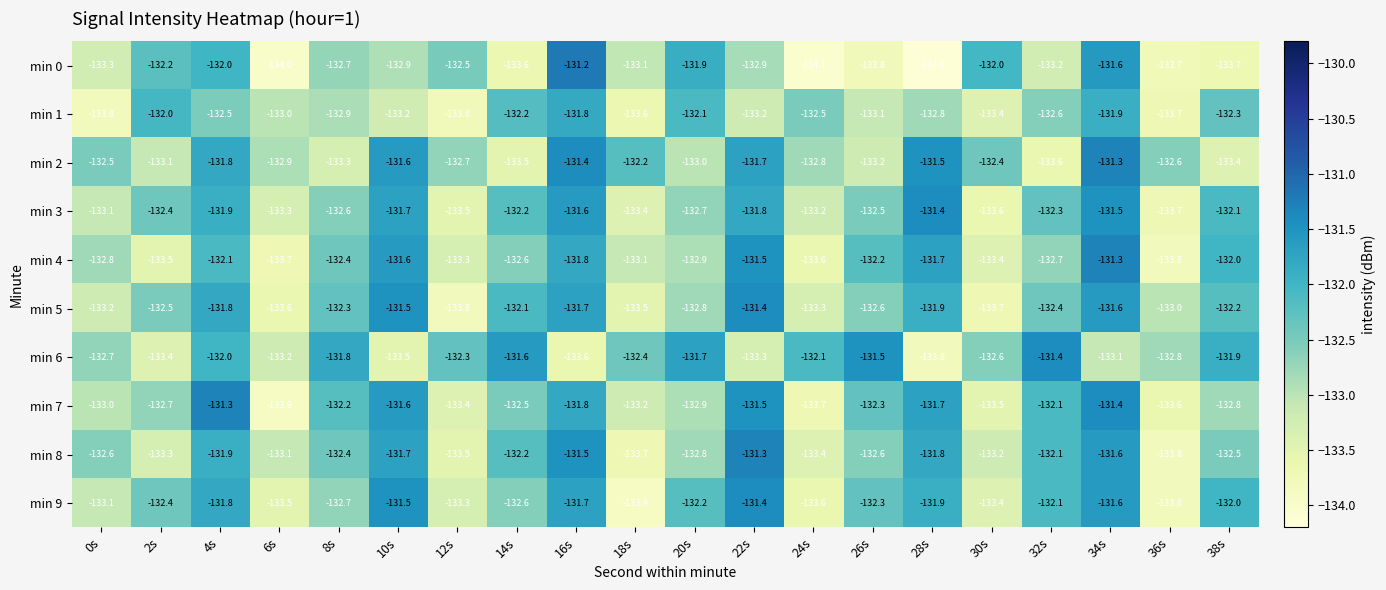

What is the difference between the highest and lowest values at 34s?

1.8